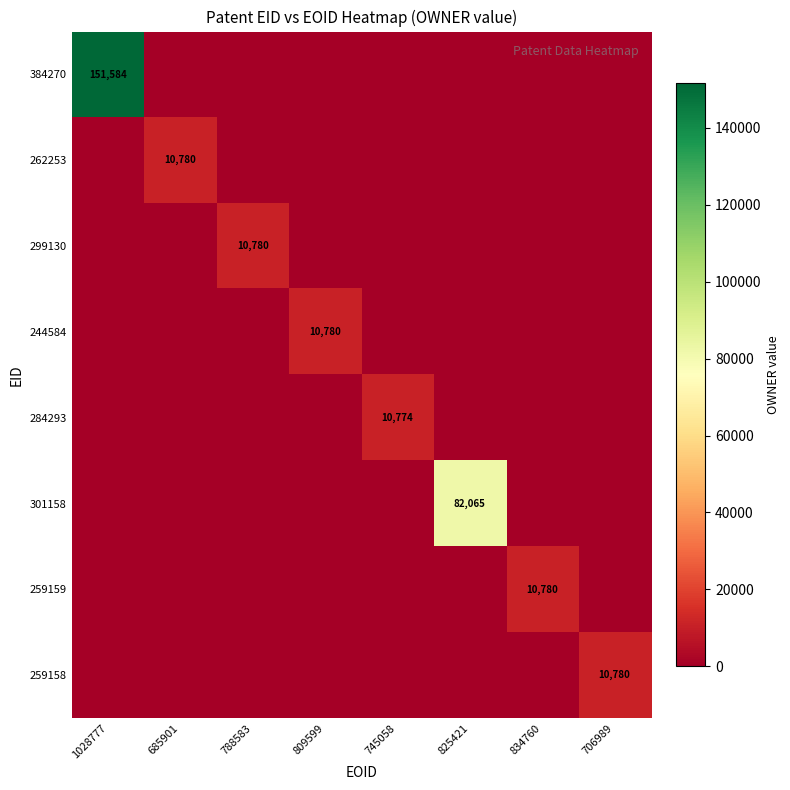

What is the sum of all 259159 values?

10780